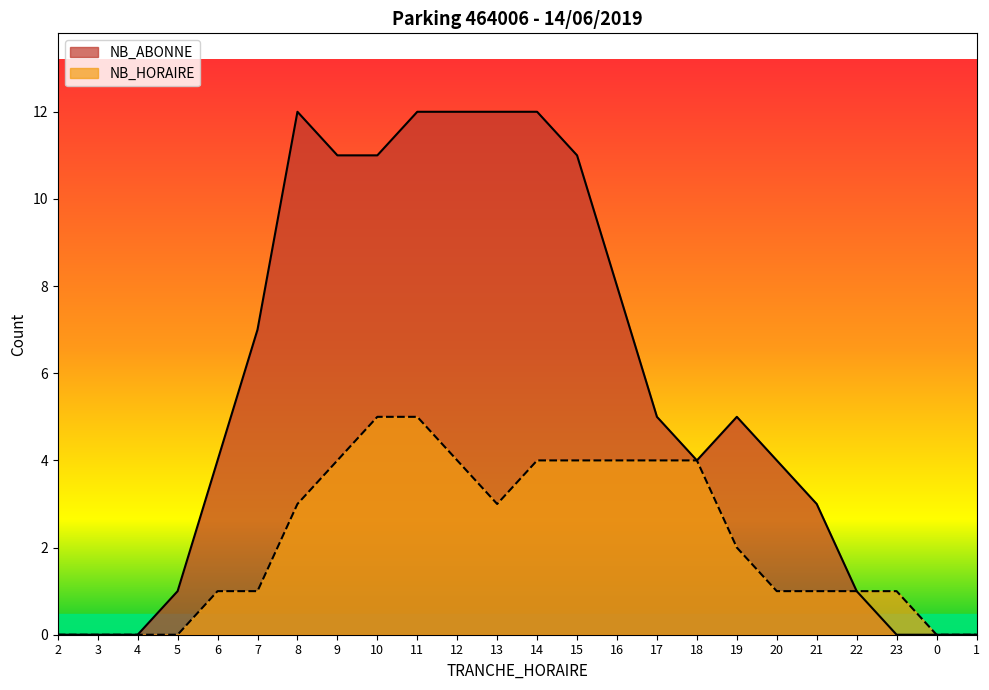

Count the NB_HORAIRE values in the range 1 to 4.

16